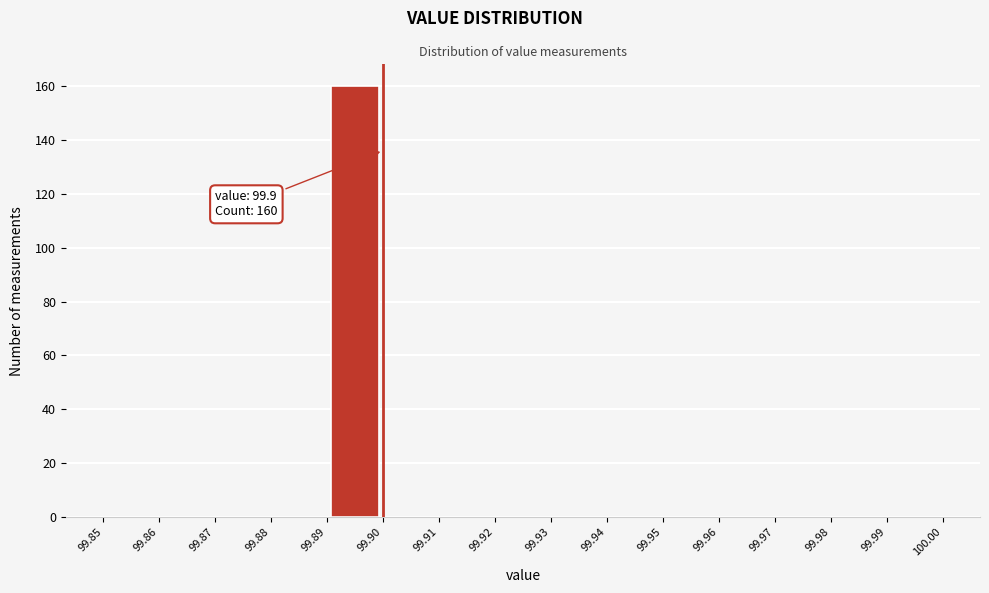

Over which range of the x-axis is the bar tallest?

99.89 to 99.90